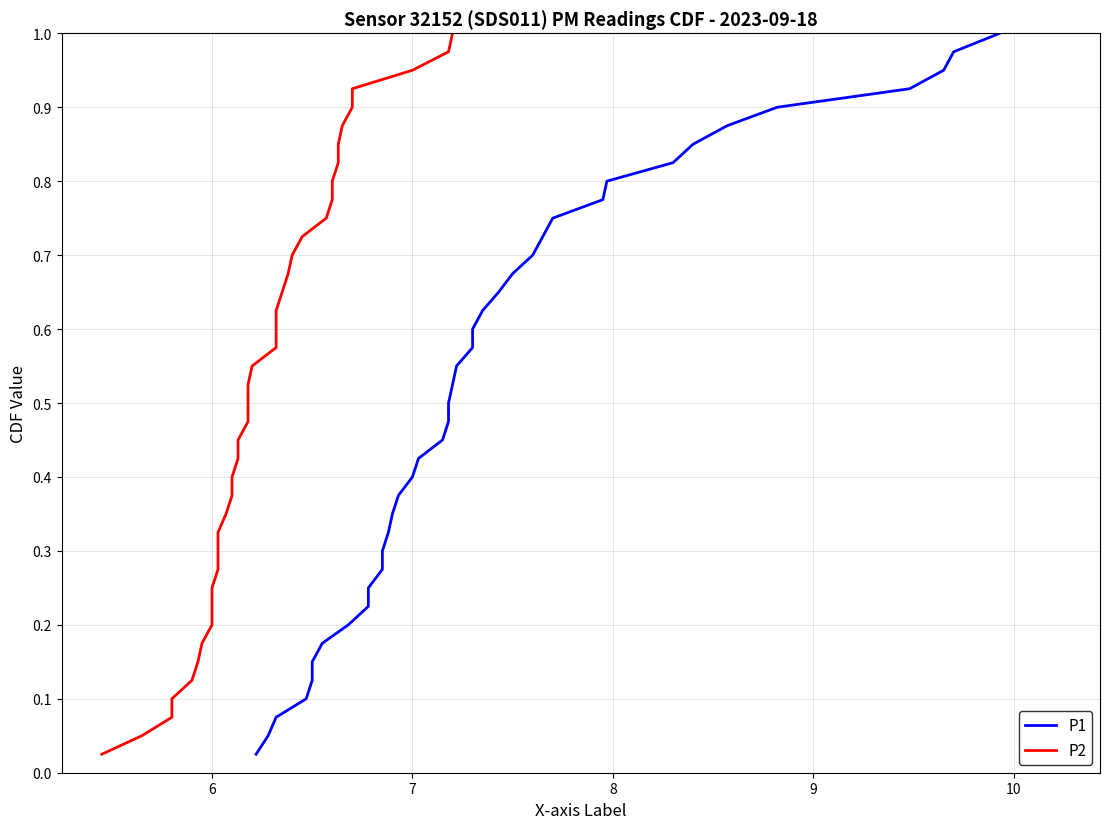

True or false: P2 and P1 intersect in this chart.

False